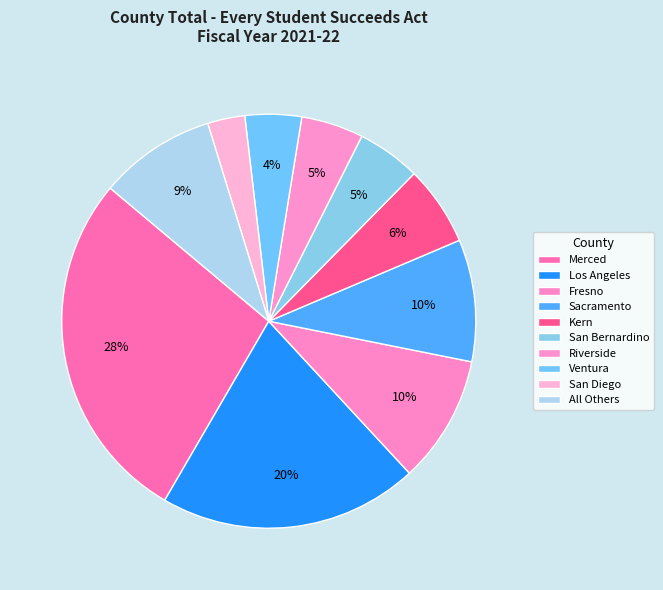

Does any single category account for the majority?

No